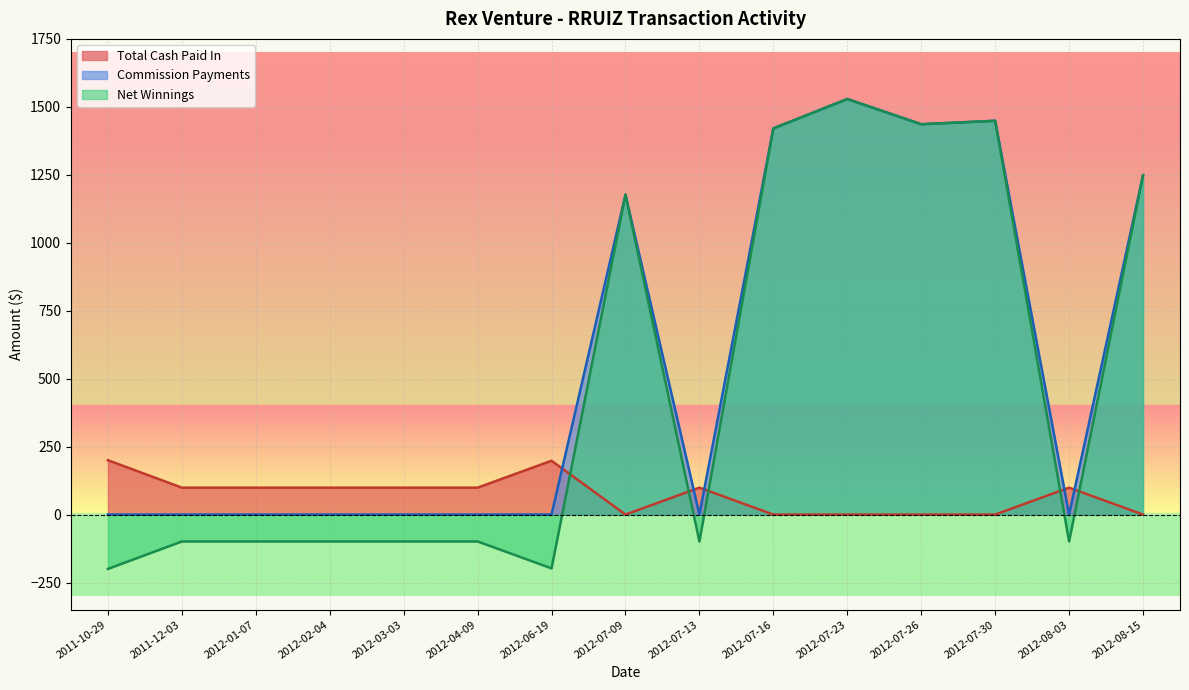

What is the difference between the values at 2012-07-30 and 2012-01-07?

99